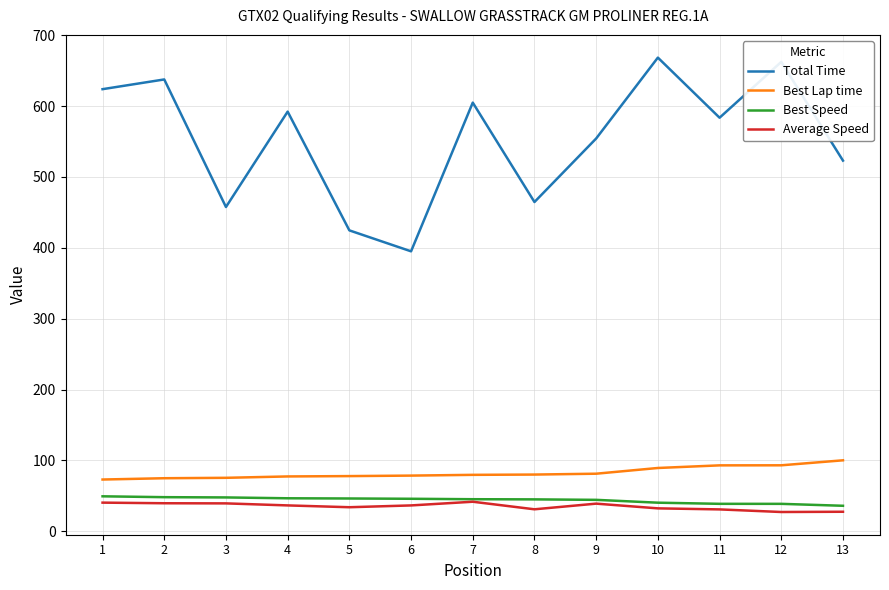

Which series has the largest total across all categories?

Total Time